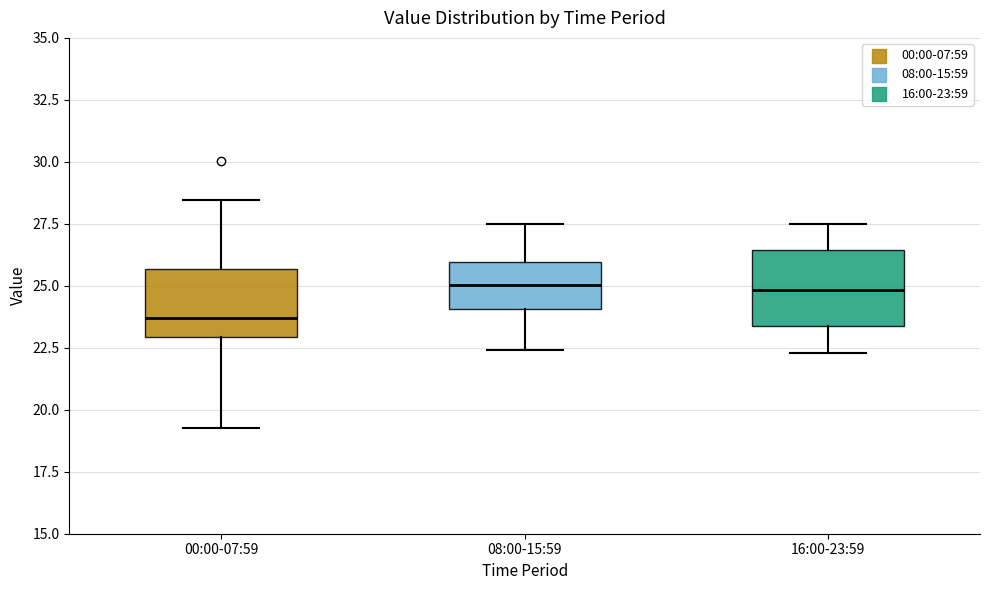

Where is the upper edge of the box for 00:00-07:59 on the y-axis? The values are not printed on the chart, so give them approximately, as read against the axis.

25.5